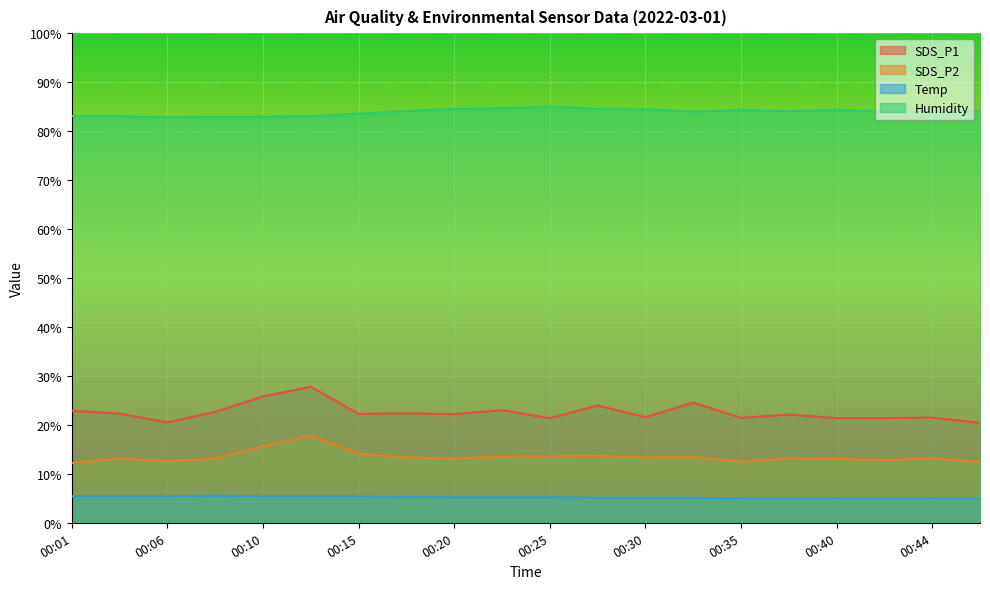

How many Temp values are between 5 and 6?

20